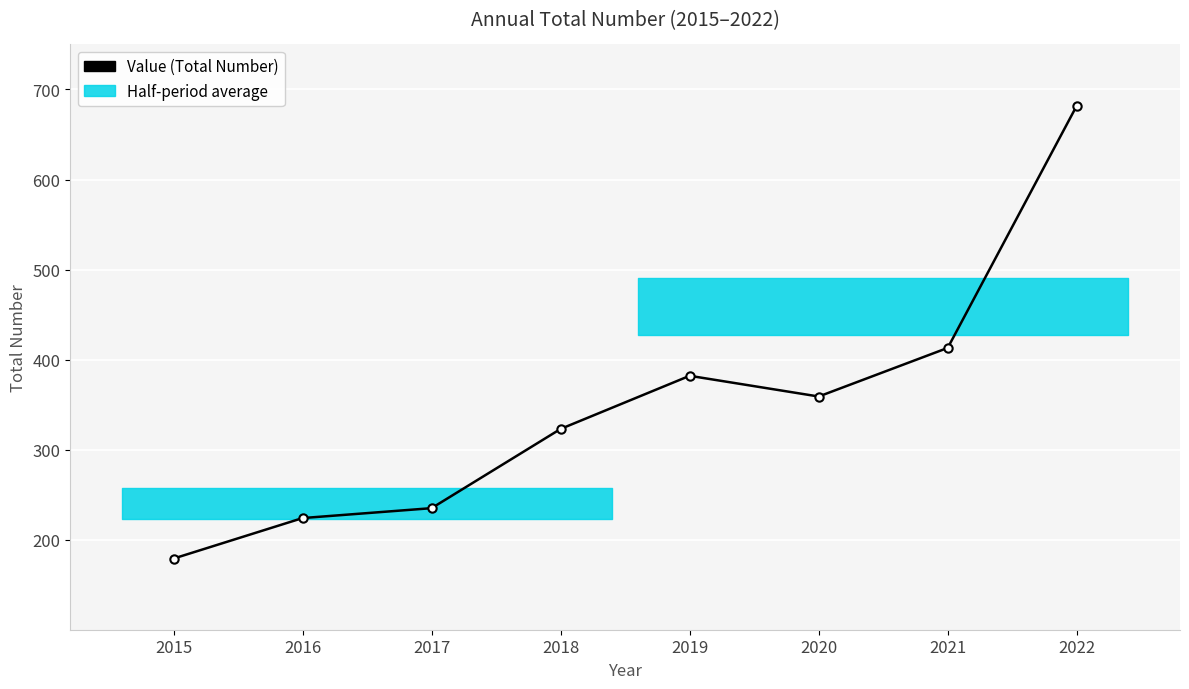

What is the difference between the values at 2016 and 2019?

158